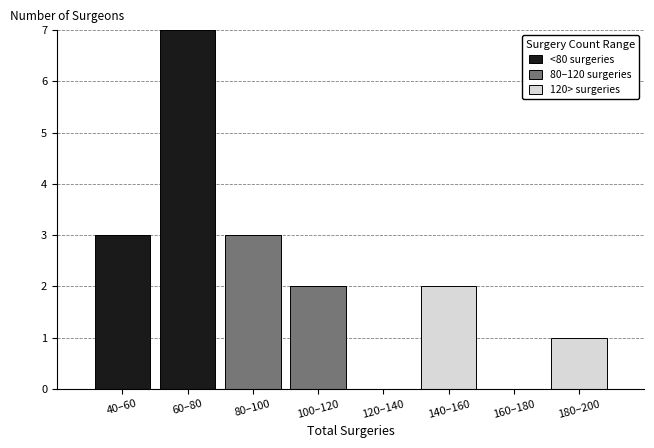

Reading right to left, transcribe the values for <80 surgeries.

180–200=0	160–180=0	140–160=0	120–140=0	100–120=0	80–100=0	60–80=7	40–60=3